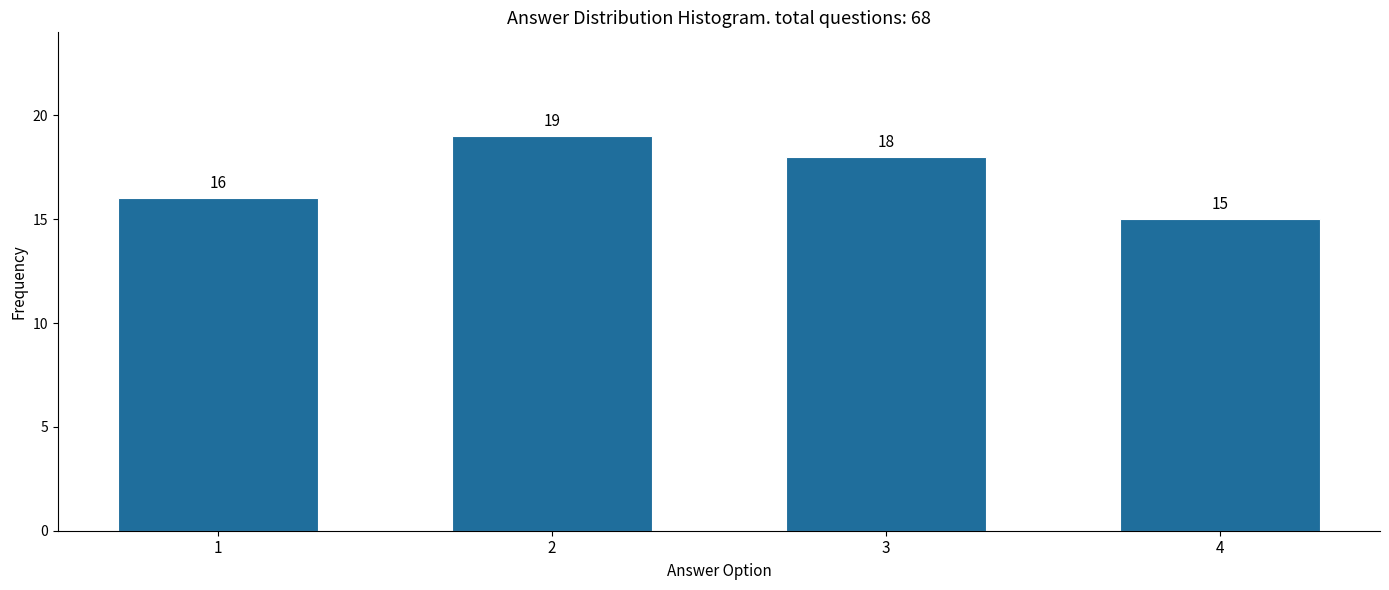

Reading left to right, list all the values displayed in this chart.

1=16	2=19	3=18	4=15